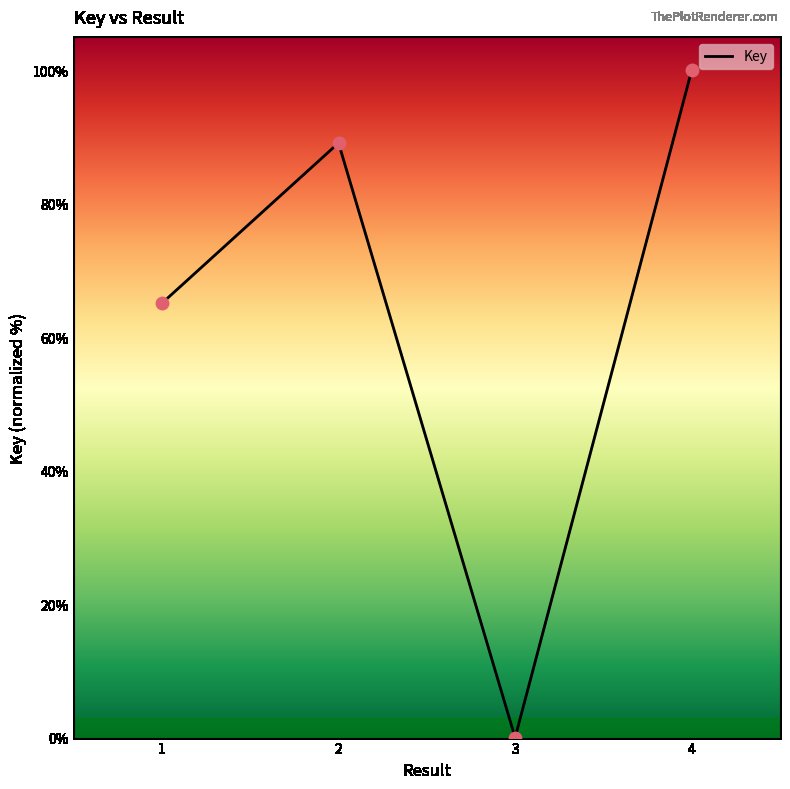

What is the change in value from 1 to 4?

+34.9